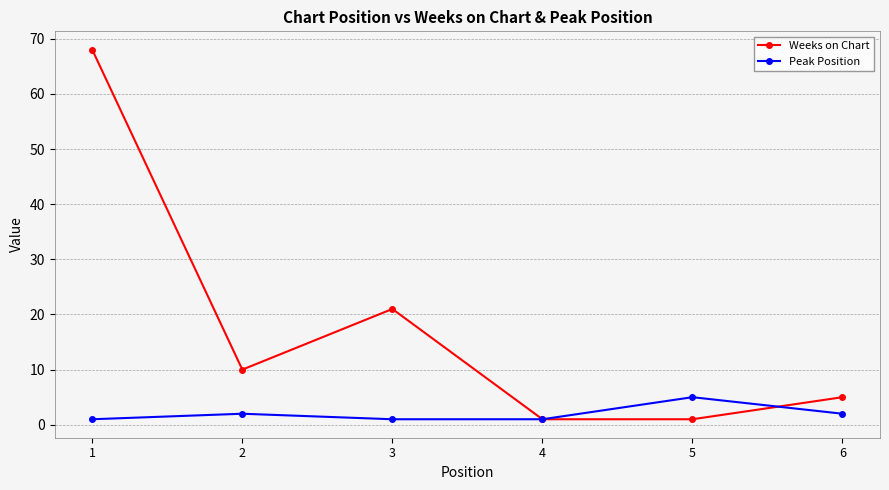

At how many categories does at least one series exceed 59?

1